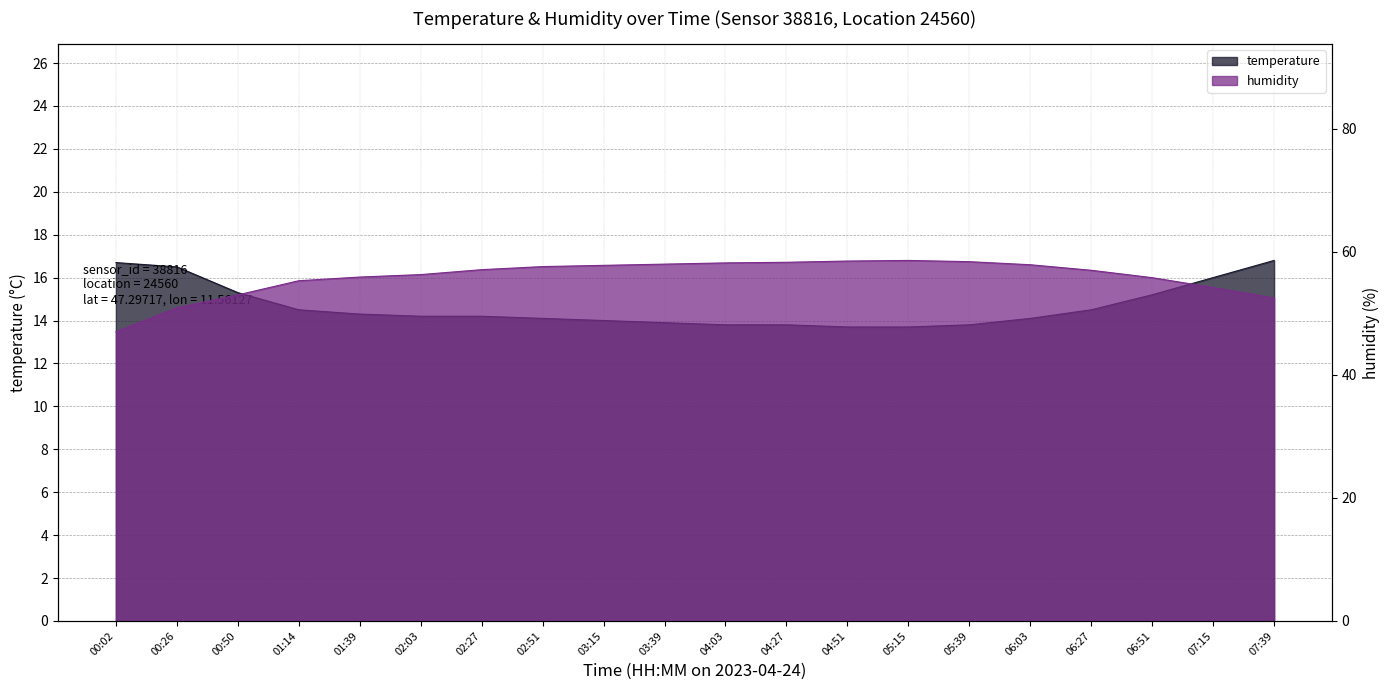

How many lines are shown in the chart?

2